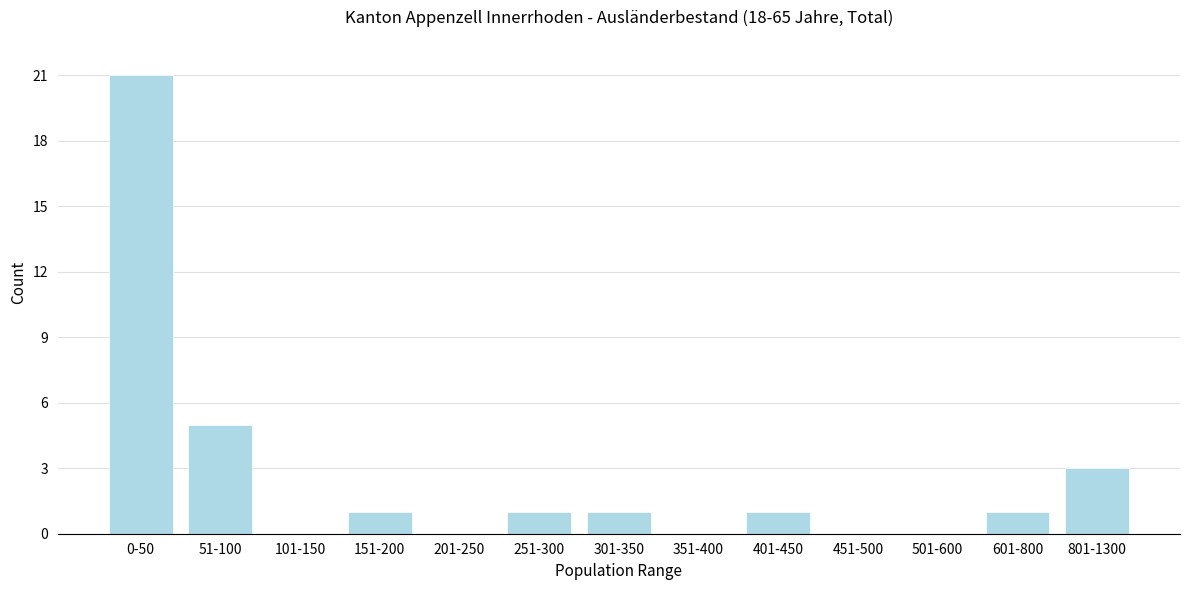

Reading left to right, transcribe all the data shown in this chart.

0-50=21	51-100=5	101-150=0	151-200=1	201-250=0	251-300=1	301-350=1	351-400=0	401-450=1	451-500=0	501-600=0	601-800=1	801-1300=3